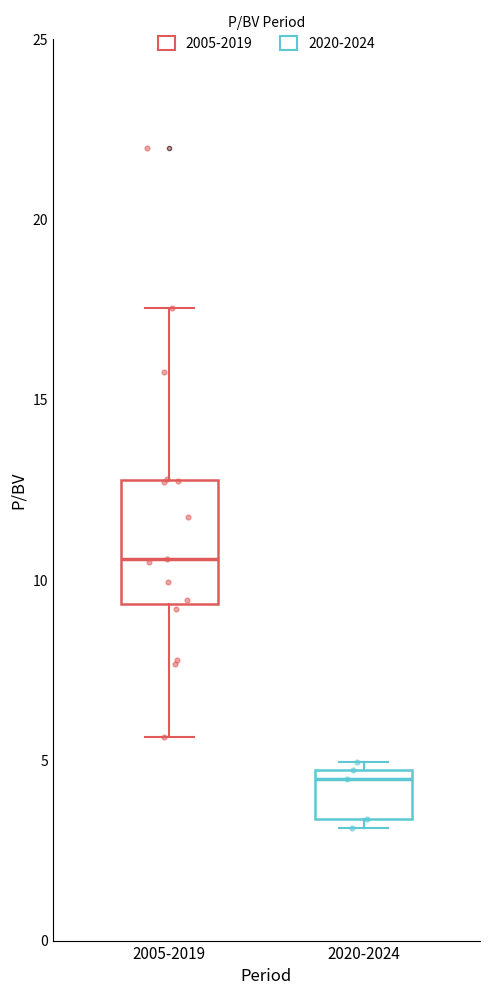

Reading left to right, read every box against the y-axis: the position of its median line, the range the box covers, and the ends of its whiskers. The values are not printed on the chart, so give them approximately, as read against the axis.

2005-2019: median 10.5, box 9.5 to 13.0, whiskers 5.5 to 17.5
2020-2024: median 4.5 (just below the box's upper edge), box 3.5 to 4.5, whiskers 3.0 to 5.0